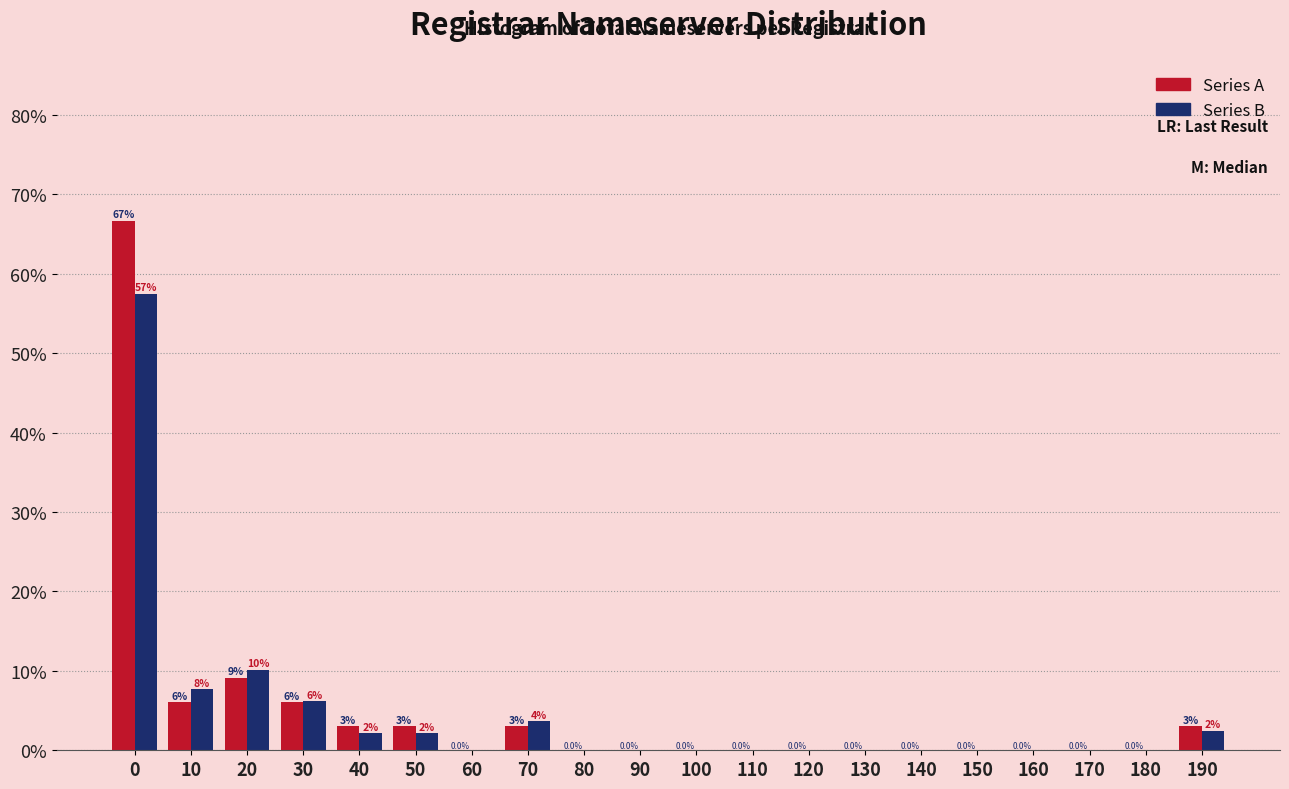

What is the highest value of the Series A series?

66.7